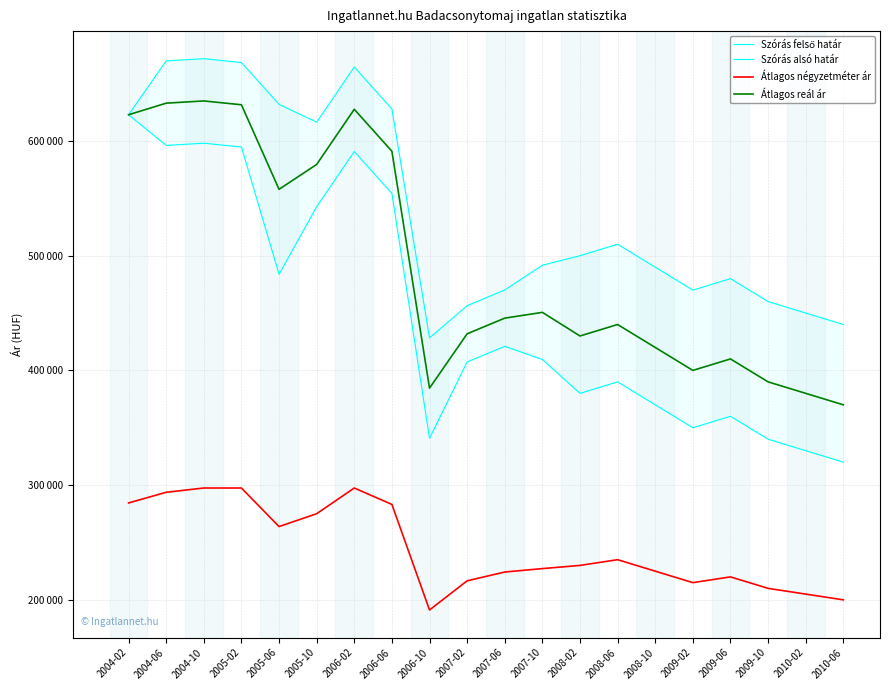

What is the average value of the Átlagos reál ár series?

491542